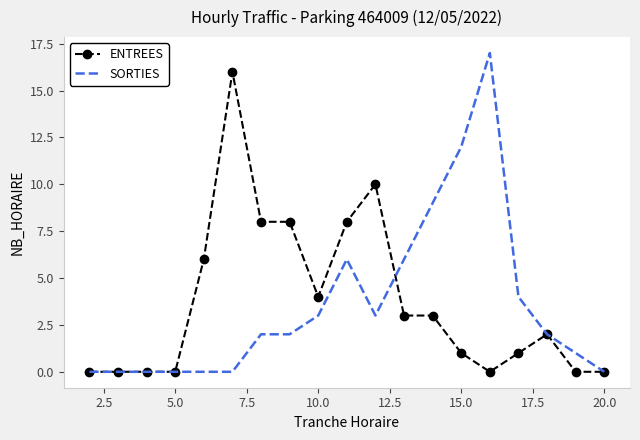

What is the maximum value shown in the chart?

17